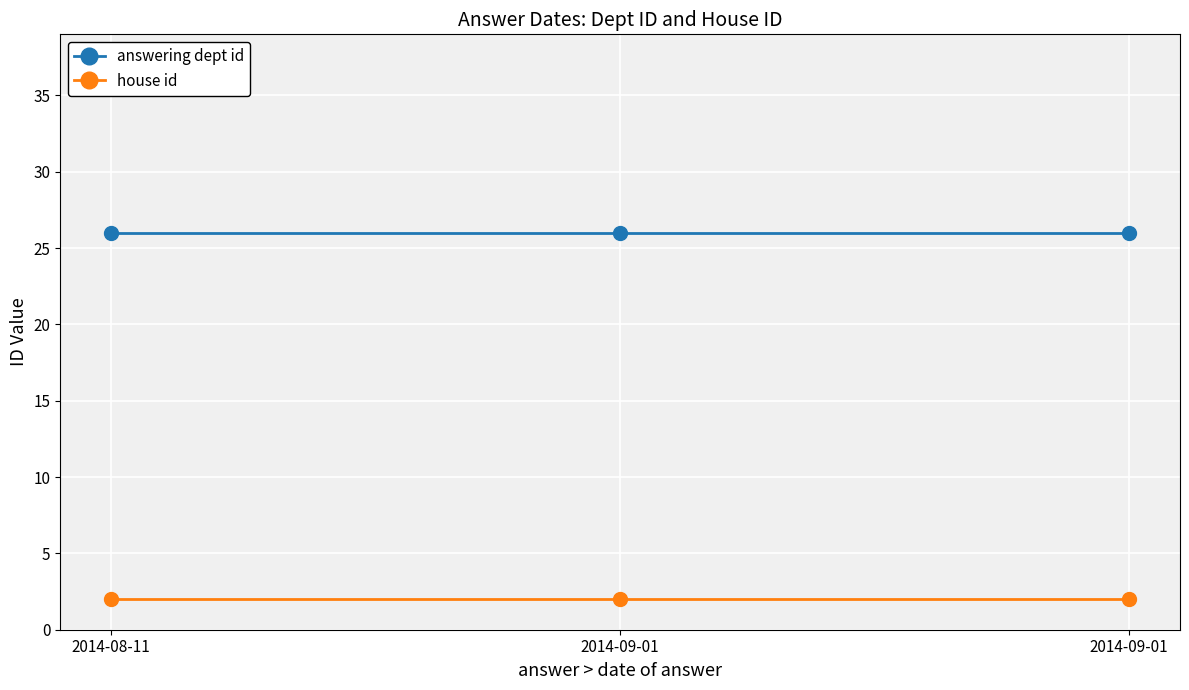

What is the maximum value for house id?

2